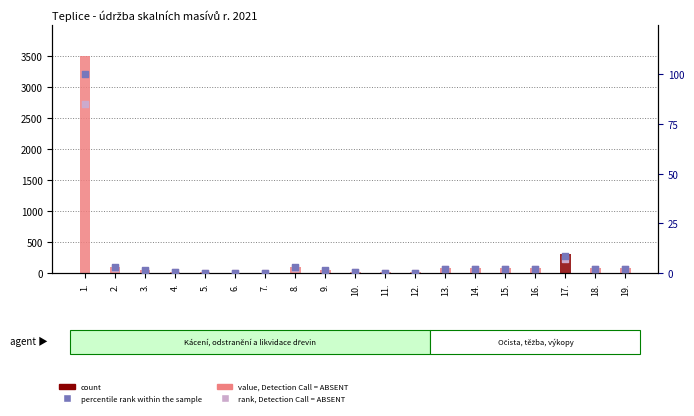

At how many categories does at least one series exceed 1693?

1